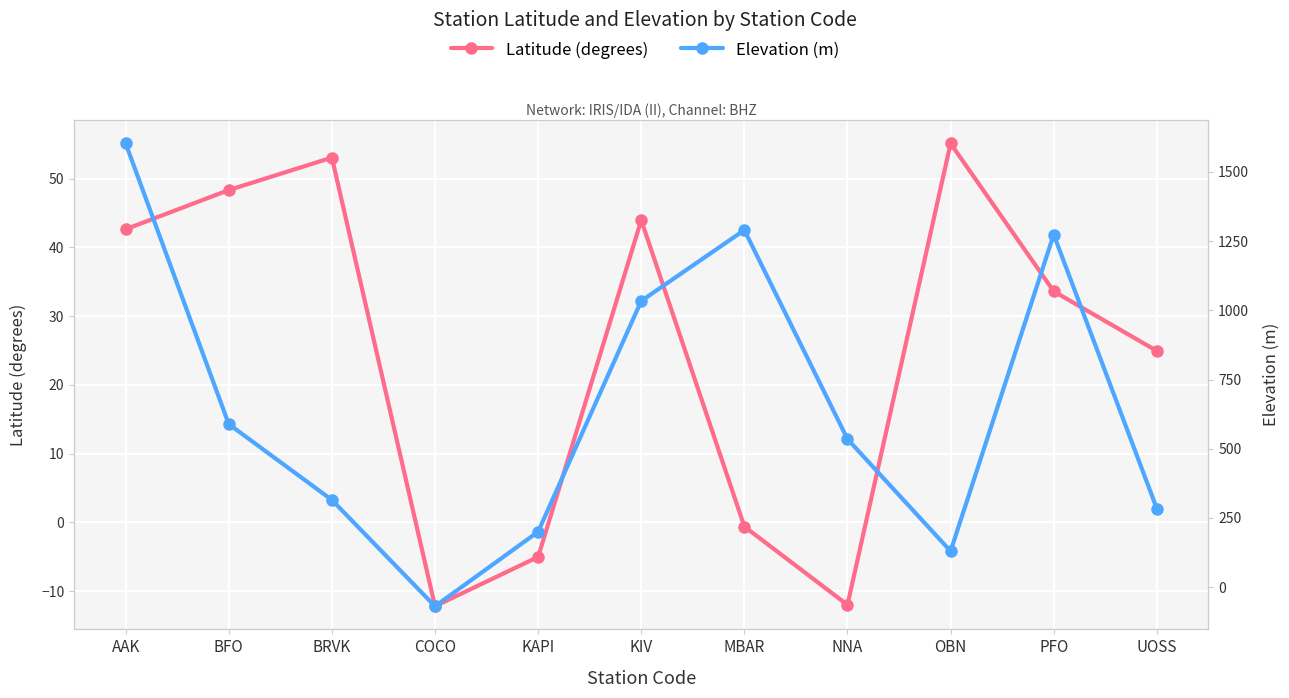

What position from the right is BFO?

10